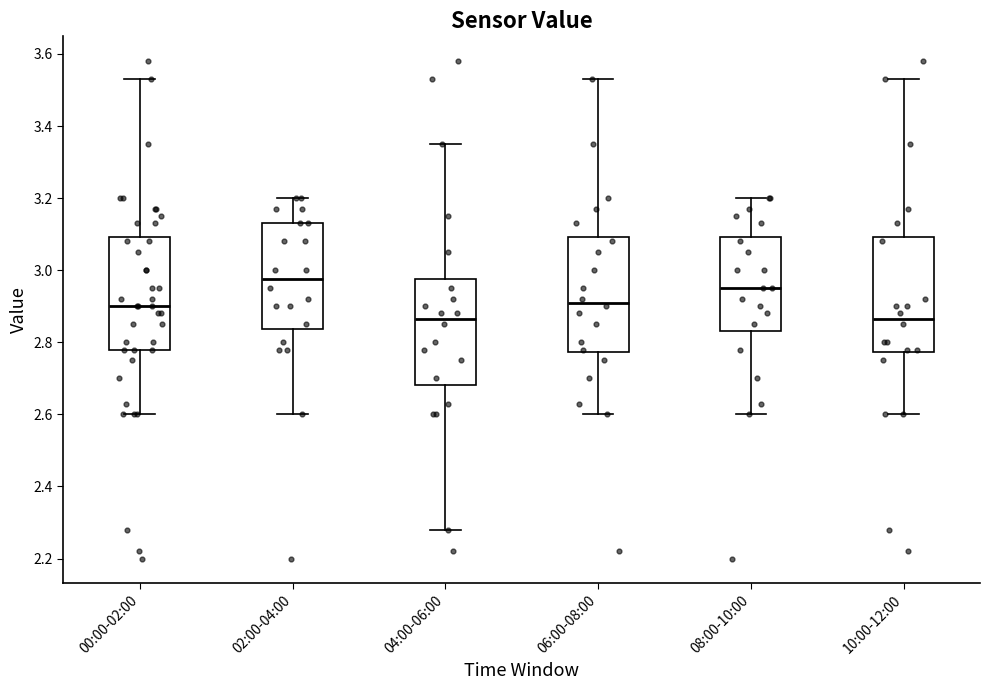

Which box has the highest median line?

02:00-04:00